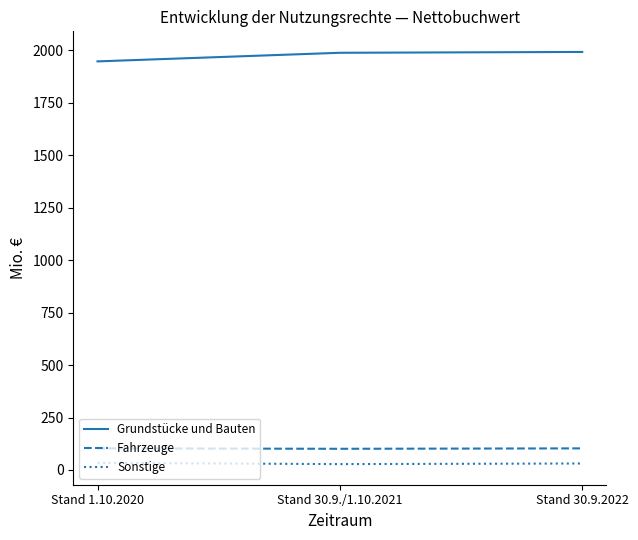

True or false: Fahrzeuge has a value of 101 at Stand 30.9./1.10.2021.

True